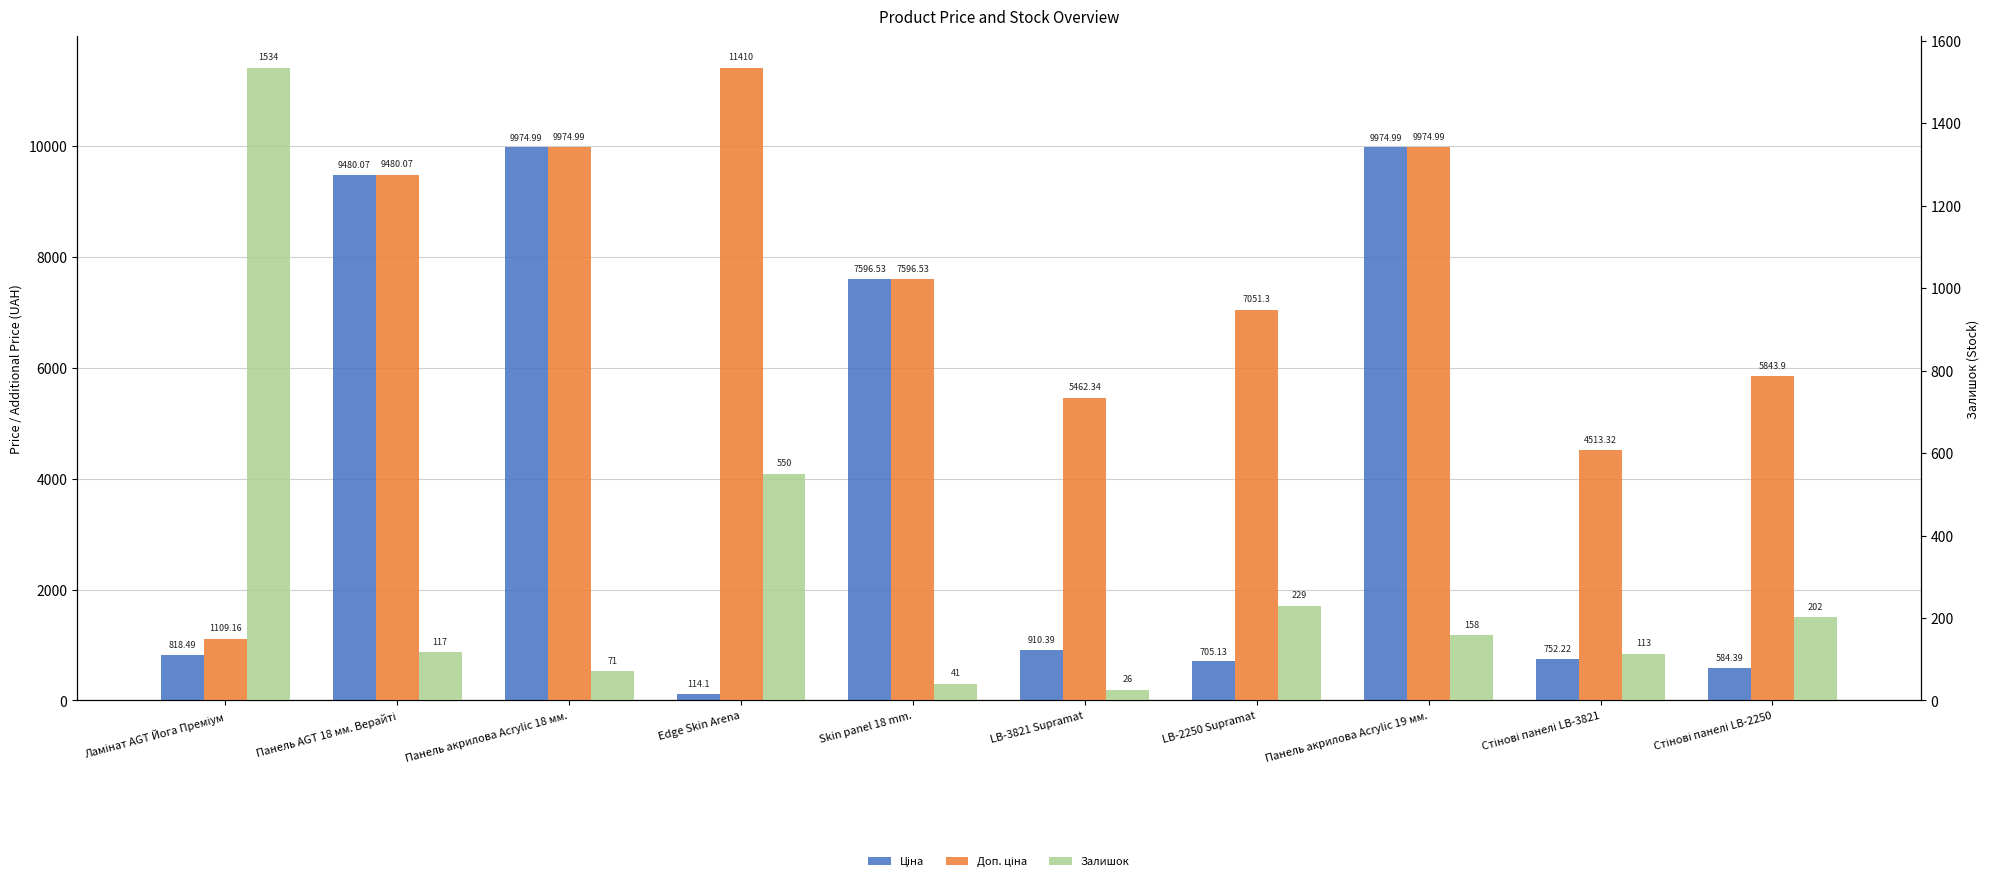

Which category has the highest value across all series?

Edge Skin Arena